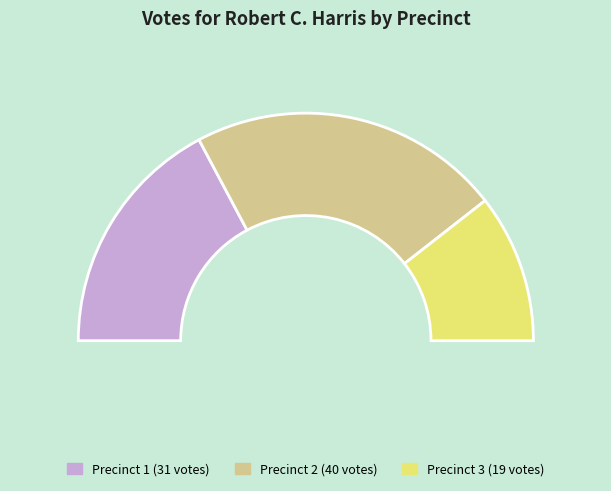

To the nearest percent, what is the difference between the 2 and 1 slice percentages?

10%